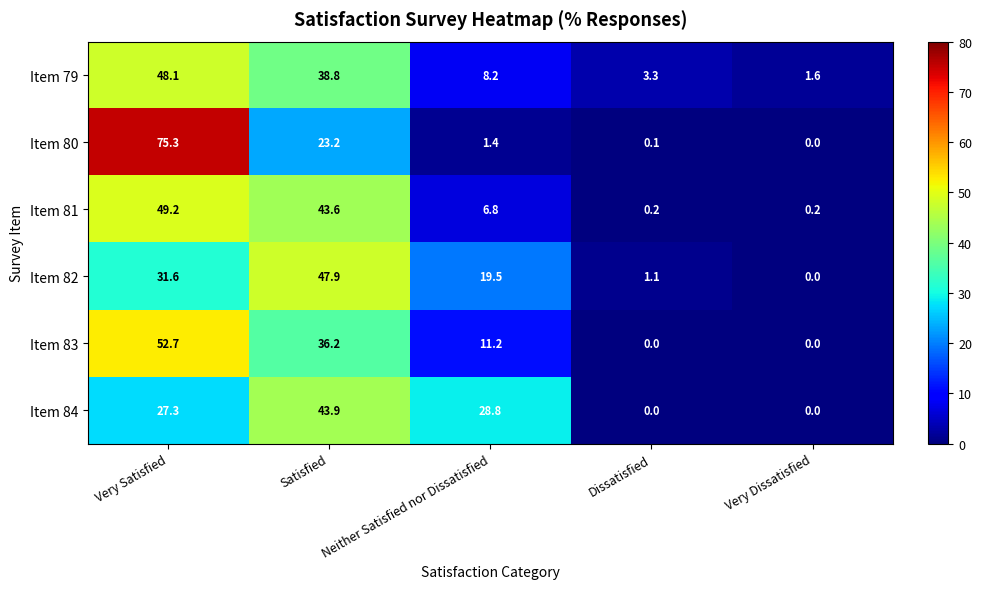

What is the difference between the maximum and minimum values in the Item 81 series?

49.0